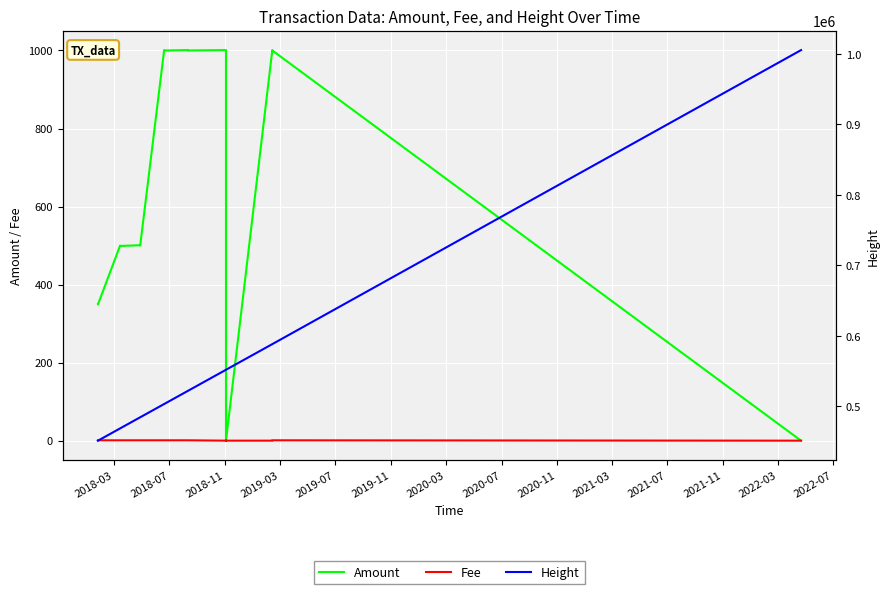

What is the maximum value for Amount?

1001.0